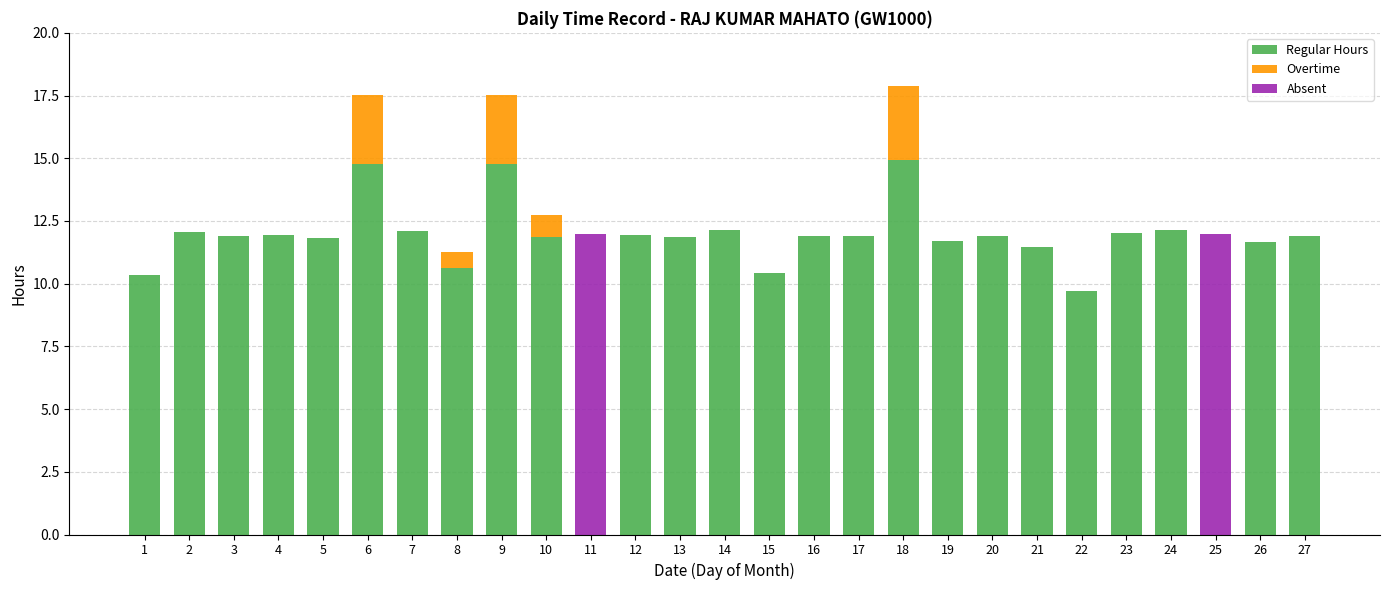

What is the total value across all series at 20?

11.9